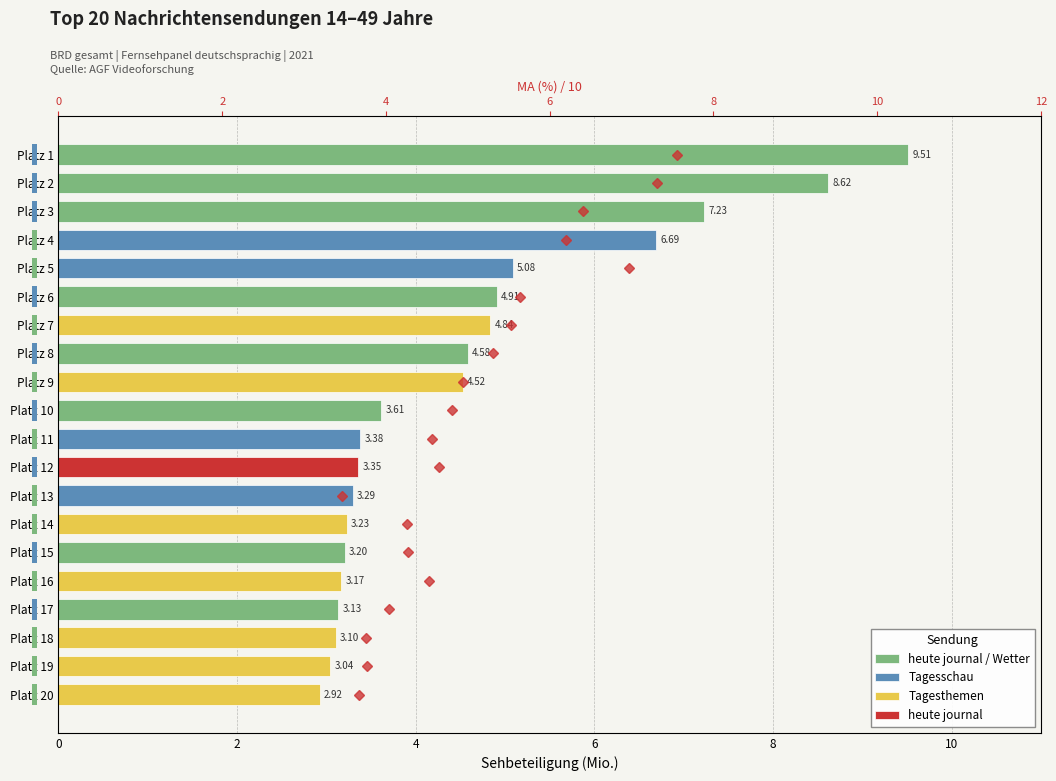

True or false: the data shows 19 at 19.

True